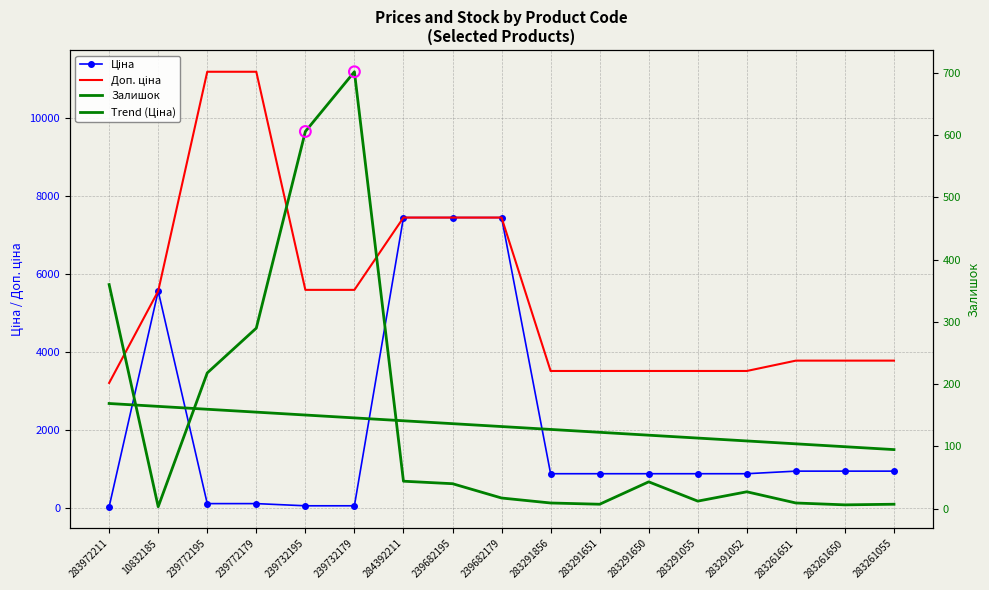

What are all the series names shown in the legend?

Ціна, Доп. ціна, Trend (Ціна), Залишок